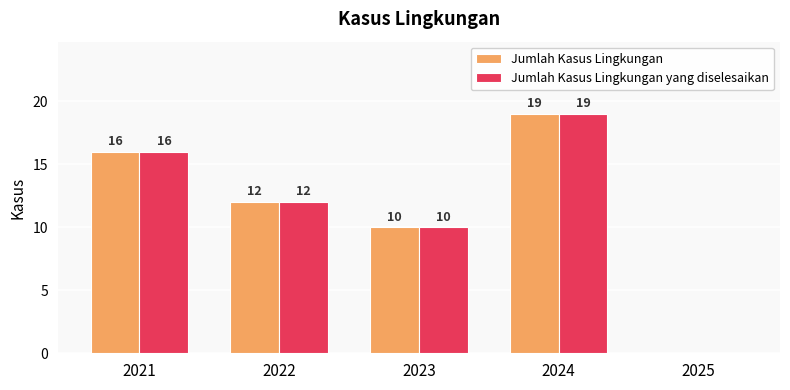

Reading right to left, transcribe all the data shown in this chart.

Jumlah Kasus Lingkungan: 0	19	10	12	16
Jumlah Kasus Lingkungan yang diselesaikan: 0	19	10	12	16